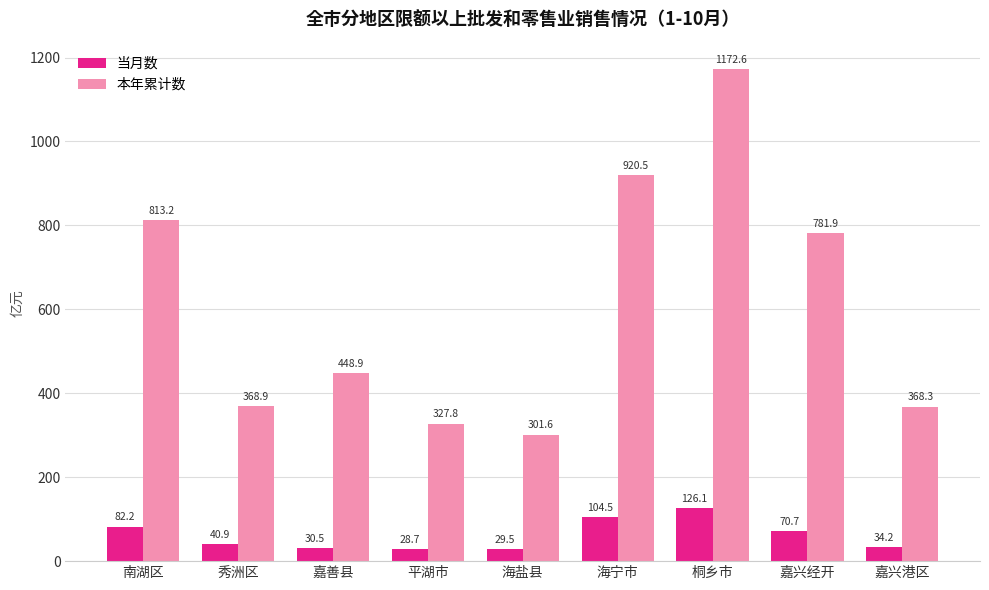

What position from the left is 平湖市?

4